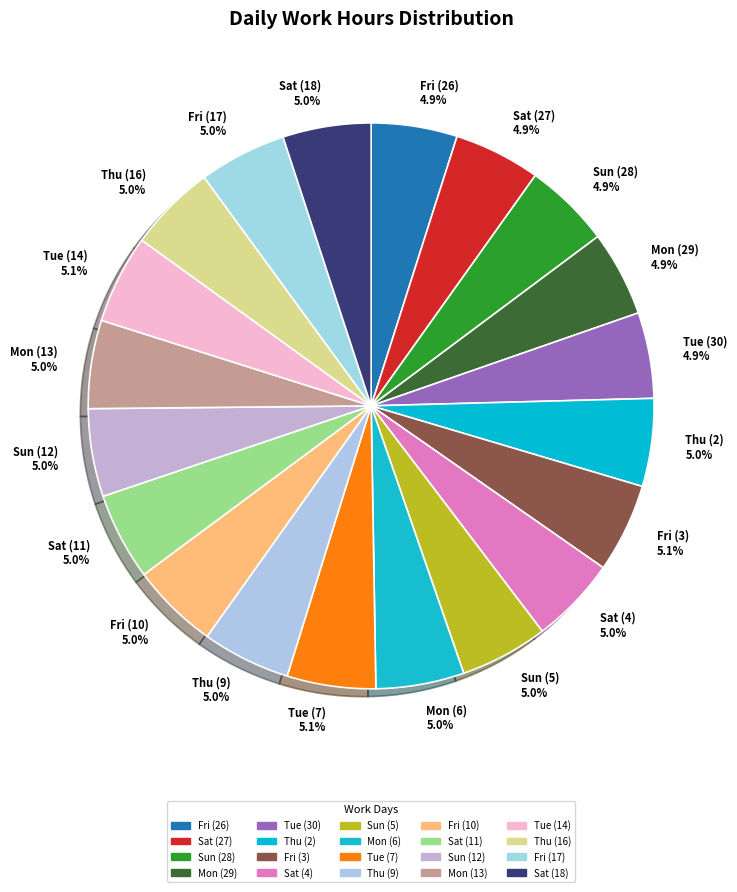

Combined, do Sun (28) and Mon (6) account for over 50%?

No